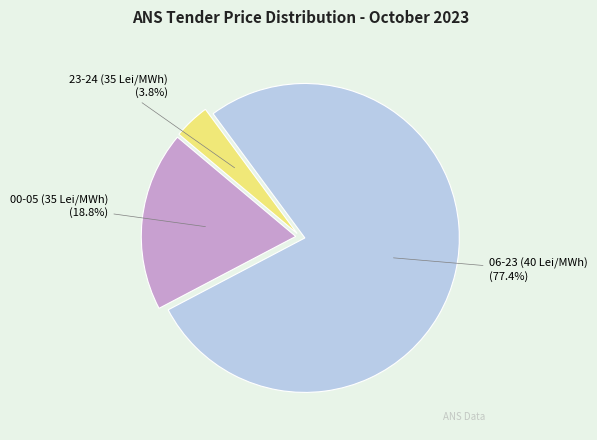

Rank the categories by value from highest to lowest.

06-23 (40 Lei/MWh) (77.4%), 00-05 (35 Lei/MWh) (18.8%), 23-24 (35 Lei/MWh) (3.8%)